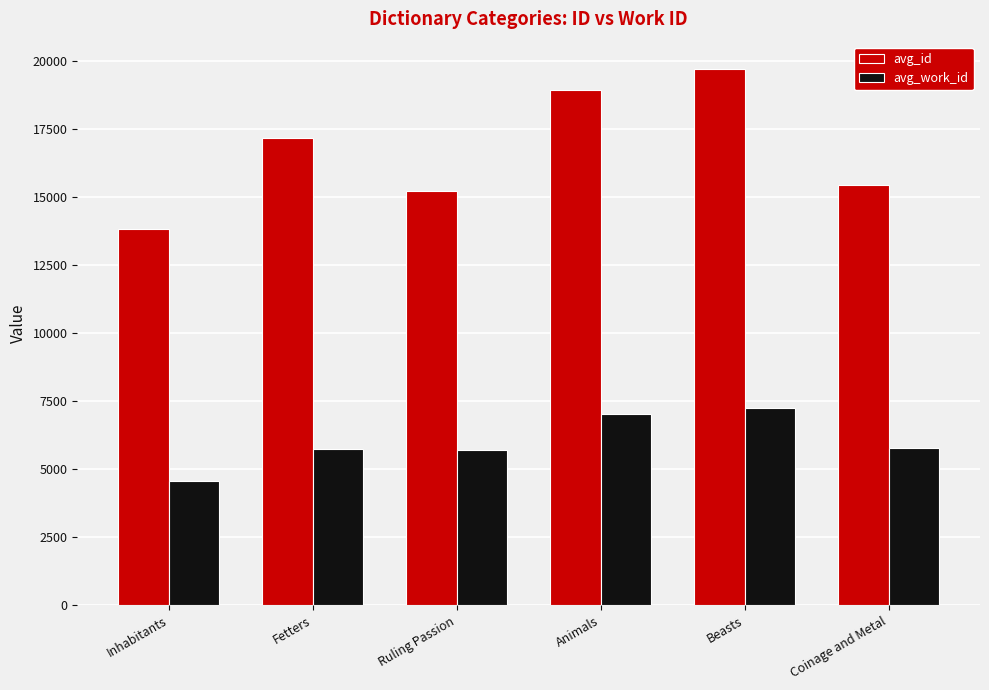

What is the value of the avg_work_id bar at the 3rd from the left?

5709.0